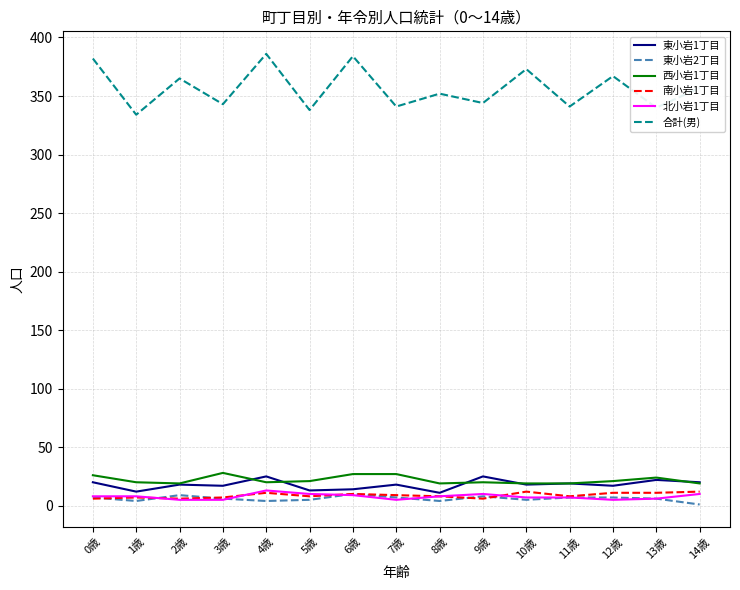

Is it true that 東小岩1丁目 equals 35 at 13歳?

False